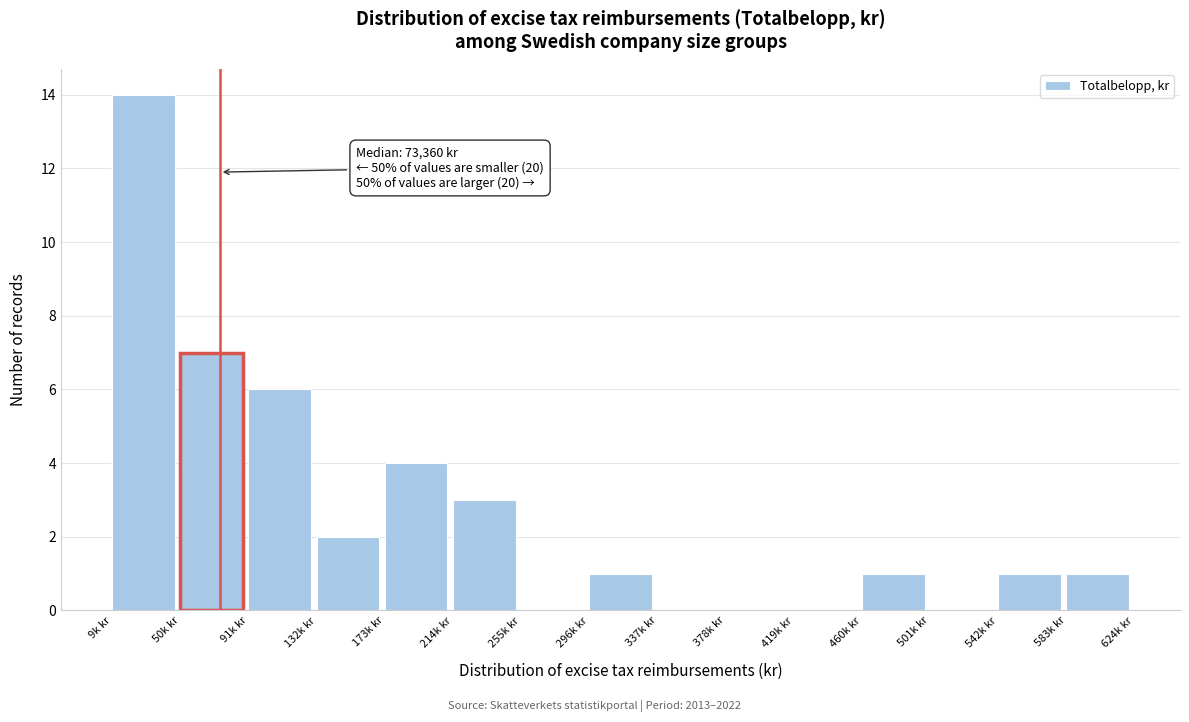

Reading right to left, what are all the values shown in this chart?

583k kr=1	542k kr=1	501k kr=0	460k kr=1	419k kr=0	378k kr=0	337k kr=0	296k kr=1	255k kr=0	214k kr=3	173k kr=4	132k kr=2	91k kr=6	50k kr=7	9k kr=14